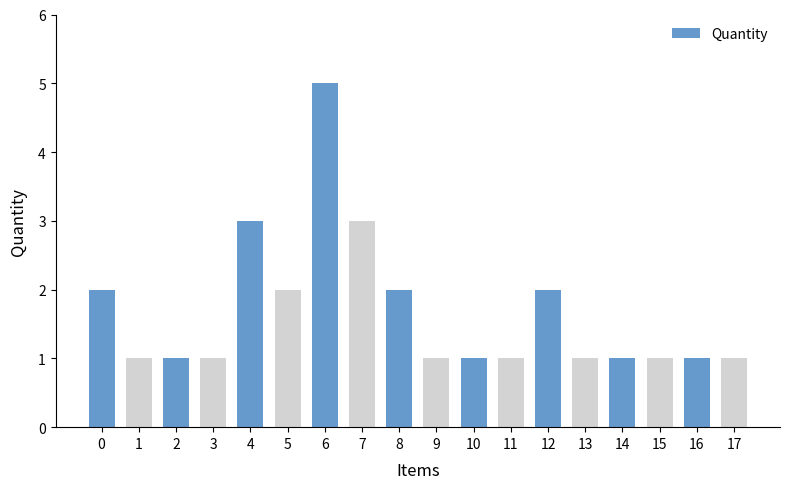

Reading right to left, extract all data points from this chart.

17=1	16=1	15=1	14=1	13=1	12=2	11=1	10=1	9=1	8=2	7=3	6=5	5=2	4=3	3=1	2=1	1=1	0=2